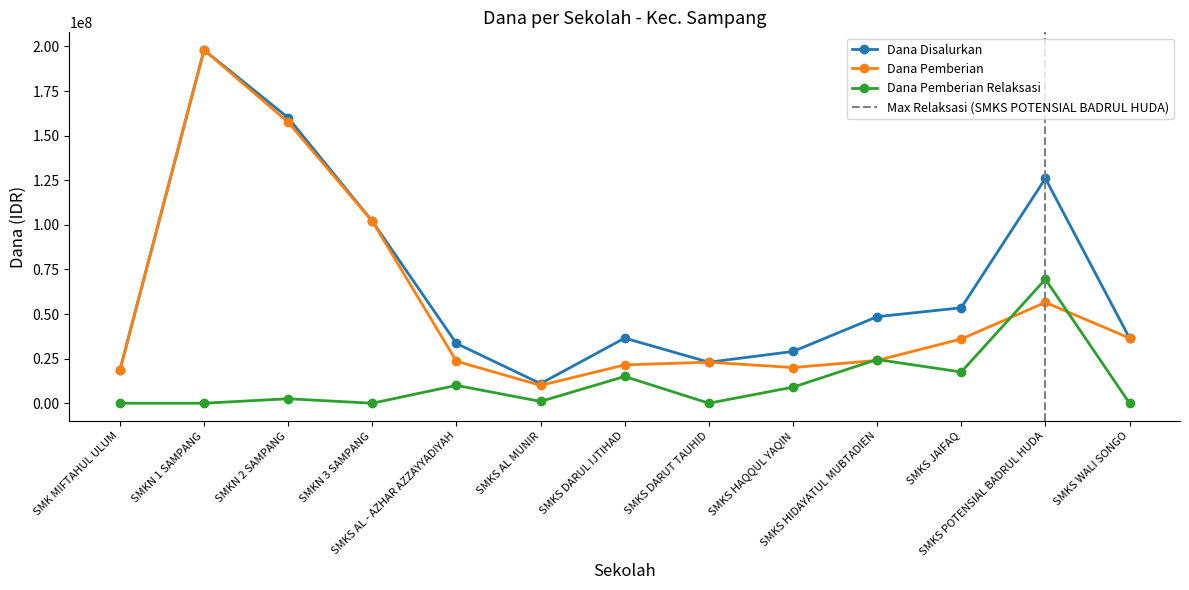

What are all the series names shown in the legend?

Dana Disalurkan, Dana Pemberian, Dana Pemberian Relaksasi